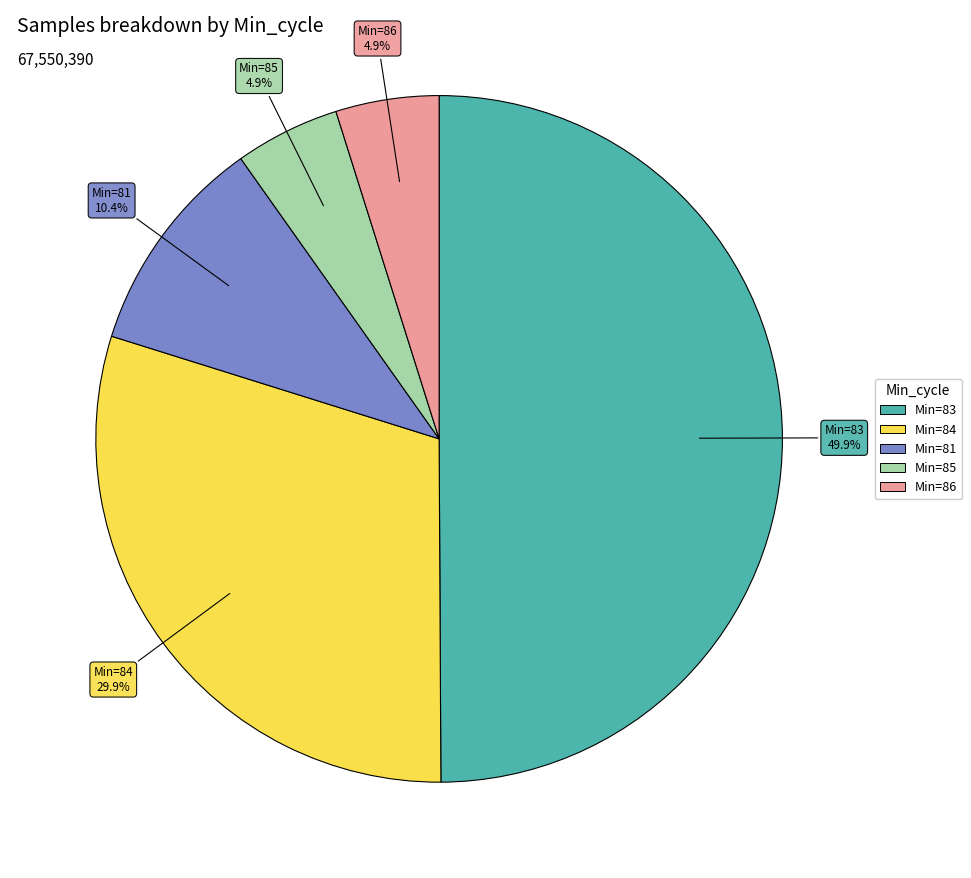

Is Min=84 the majority of the pie?

No